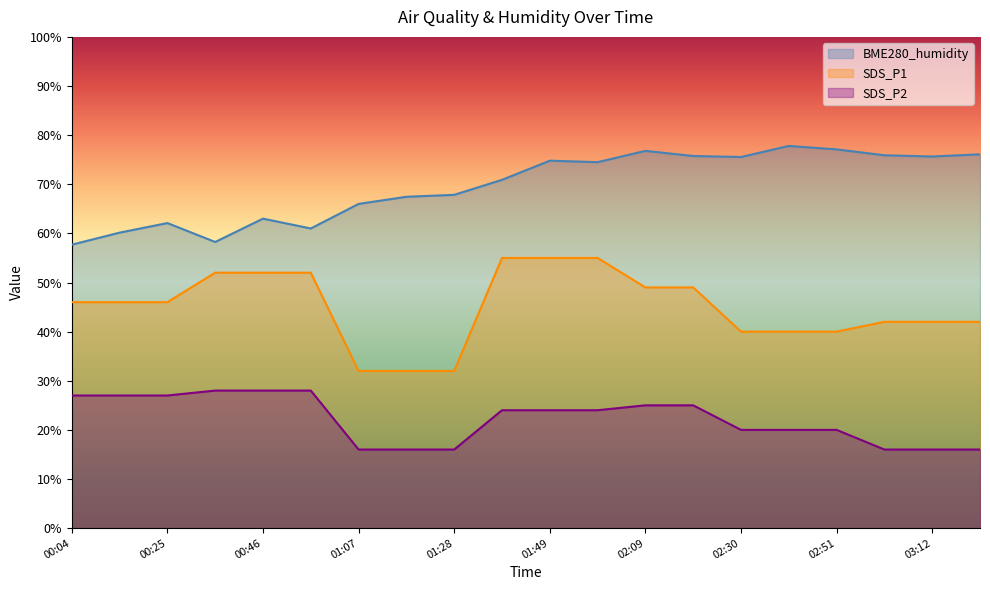

Count the number of categories in the chart.

20